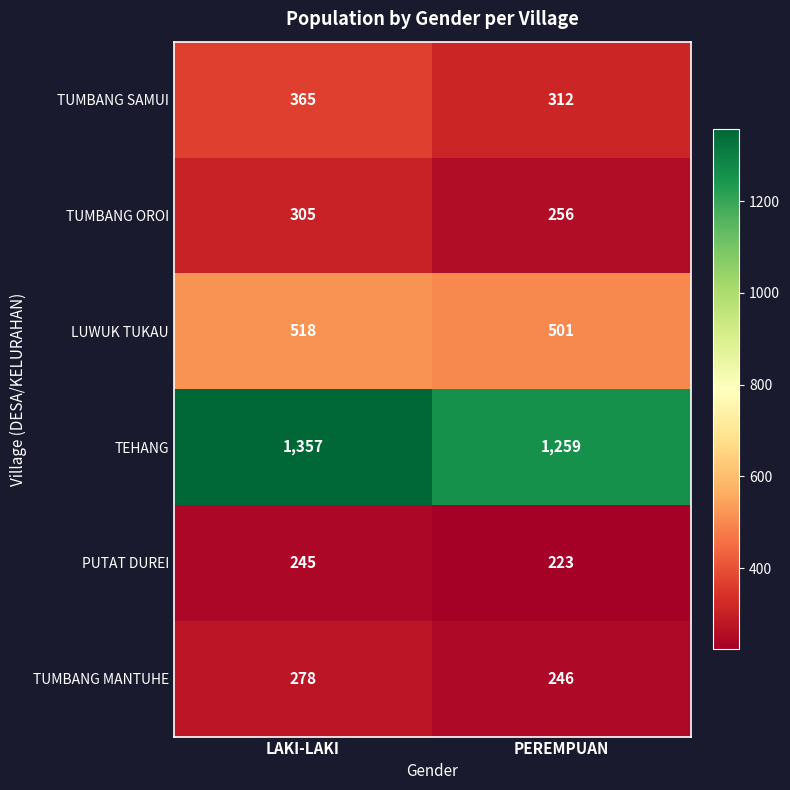

Count the number of data series in this chart.

6